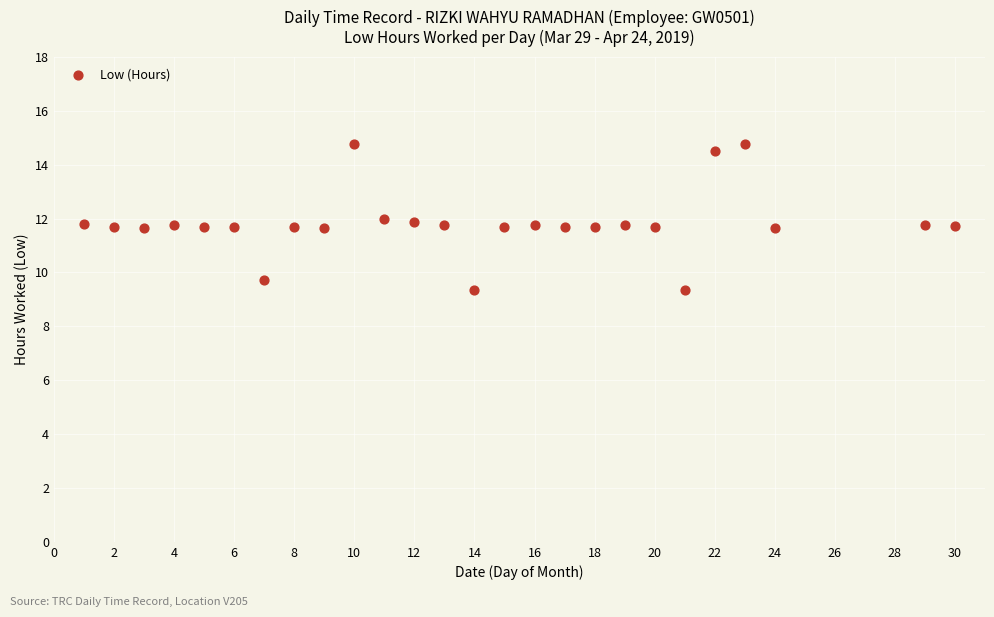

What is the range of Y values (max minus min)?

5.4